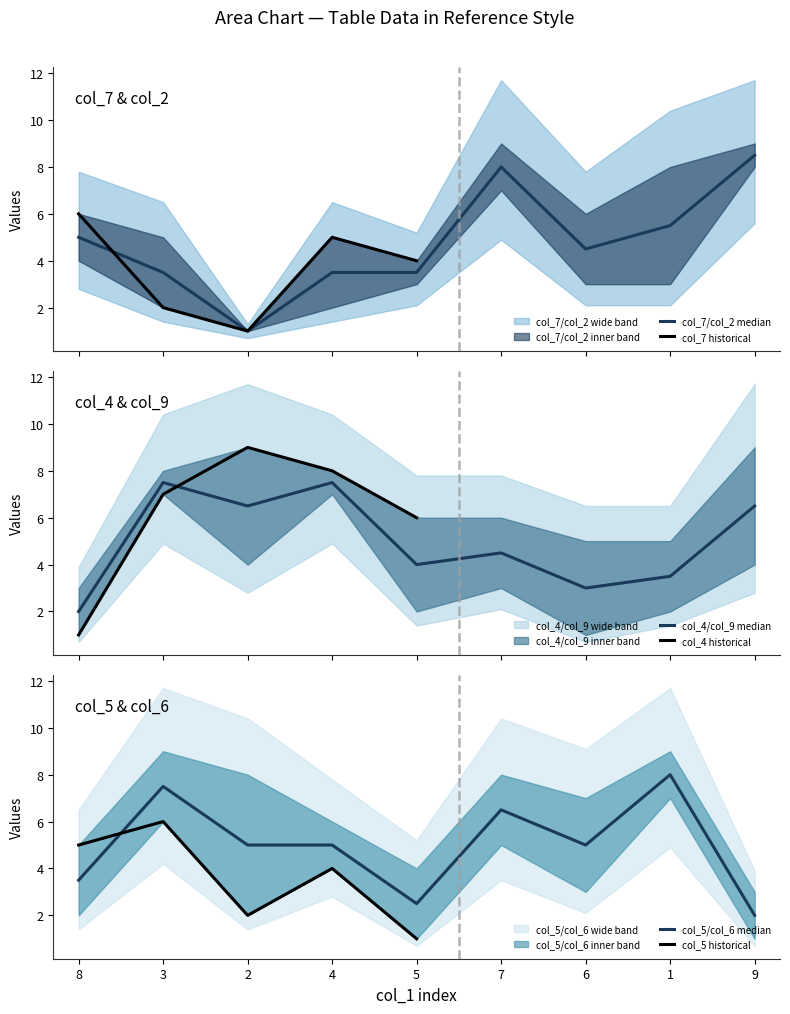

How many interior local valleys does the col_6 series have?

2